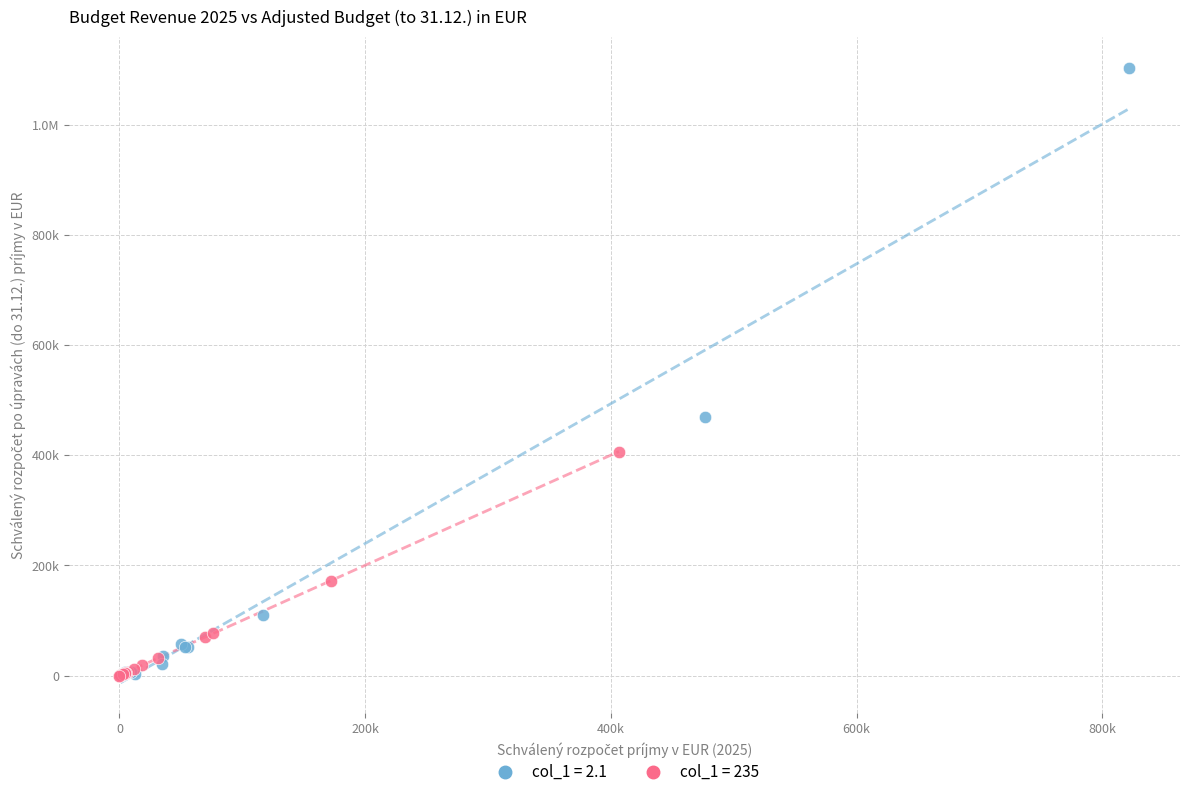

What are all the series names shown in the legend?

col_1 = 2.1, col_1 = 235